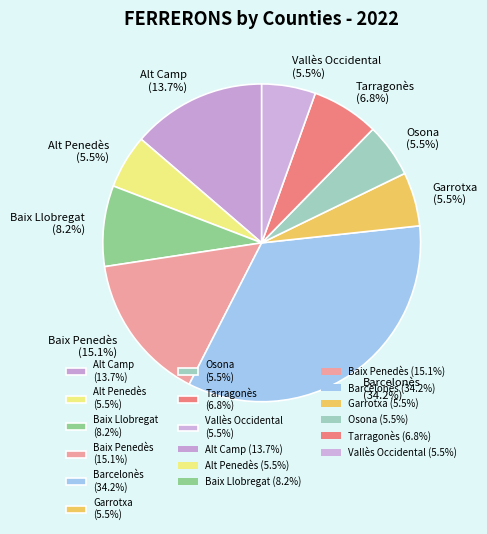

How many segments does this pie chart have?

9